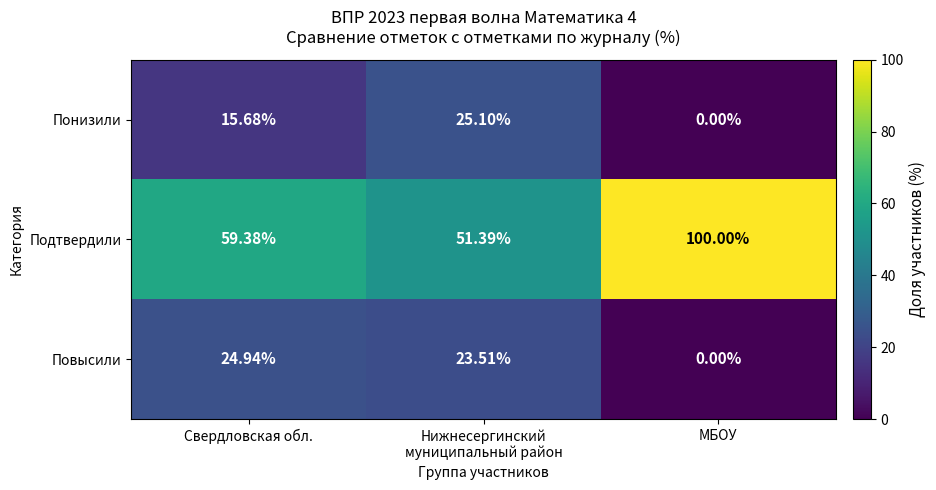

Where does the Подтвердили series first go above 59?

Свердловская обл.